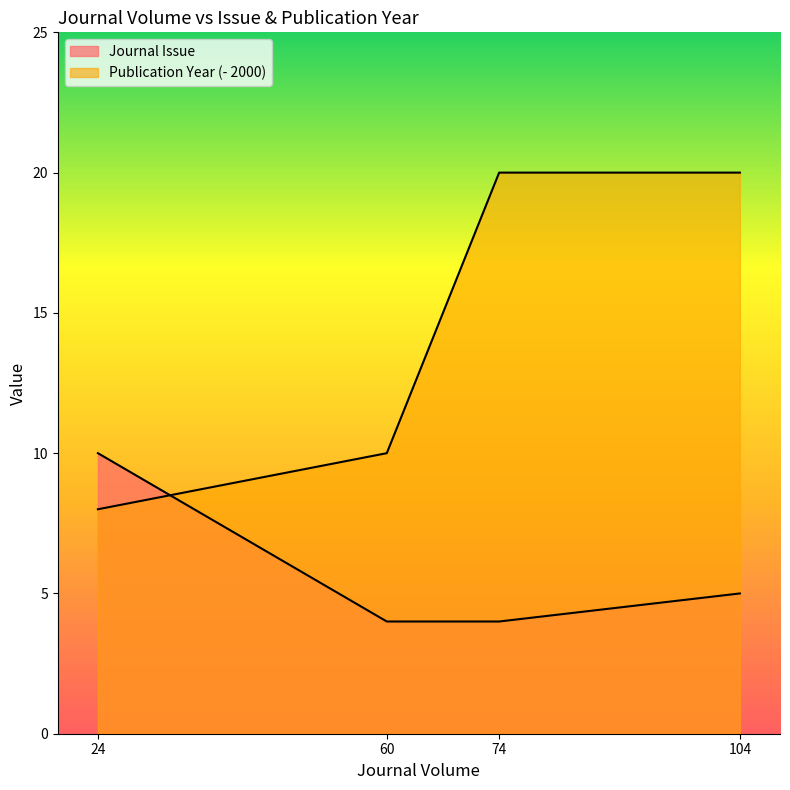

Reading left to right, extract all data points from this chart.

Journal Issue: 24=10	60=4	74=4	104=5
Publication Year: 24=8	60=10	74=20	104=20